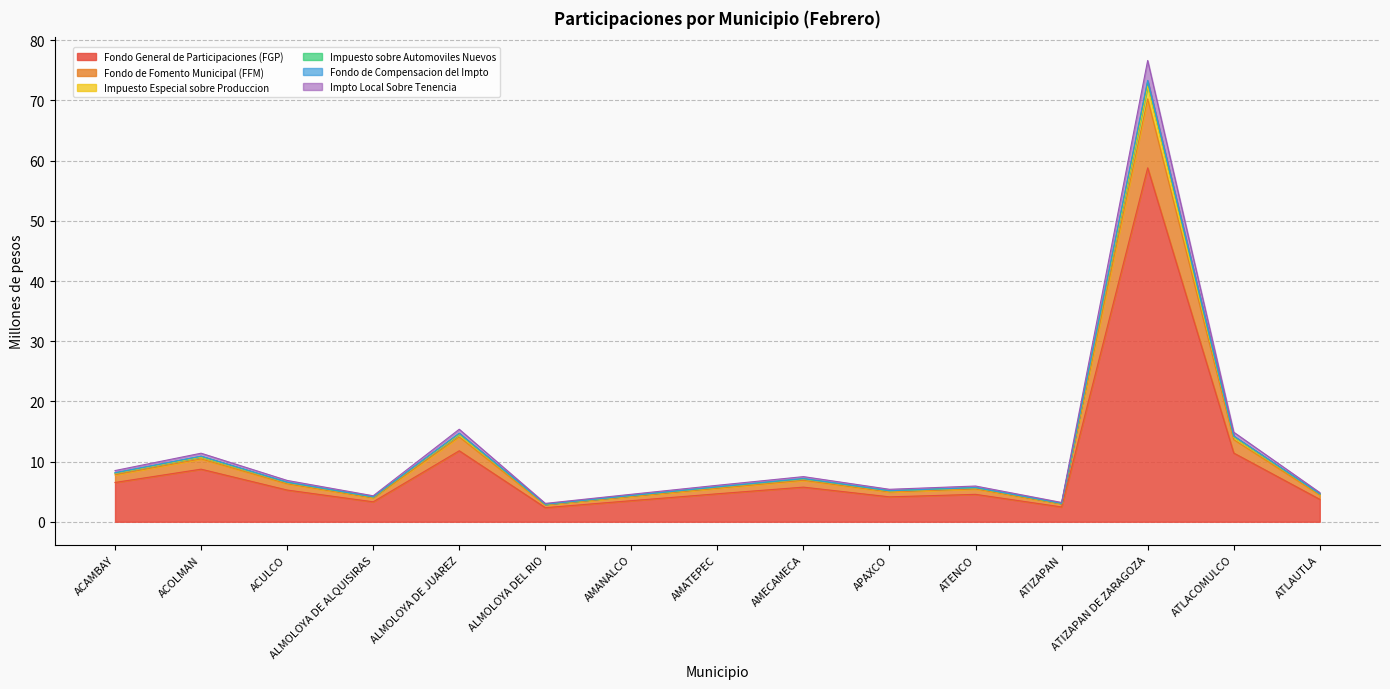

True or false: Impuesto Especial sobre Produccion and Impto Local Sobre Tenencia intersect in this chart.

False